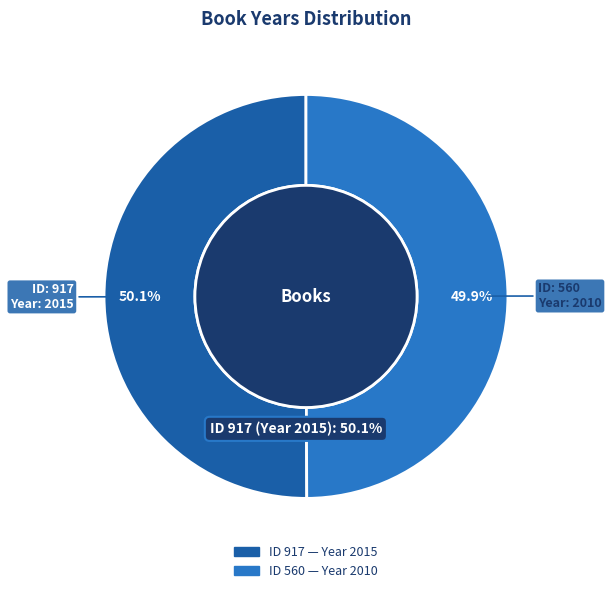

True or false: 560 accounts for 38% of the total.

False